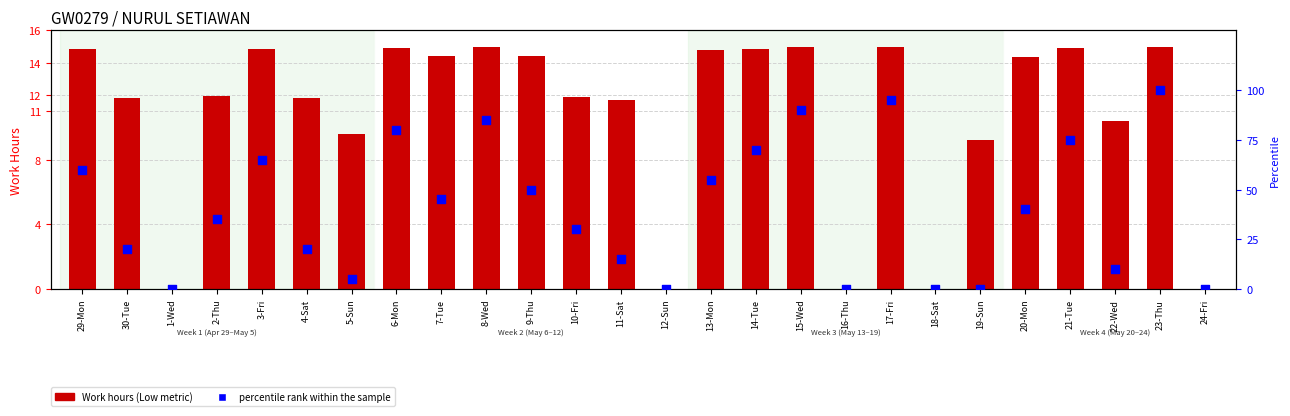

At how many categories does at least one series exceed 37?

13